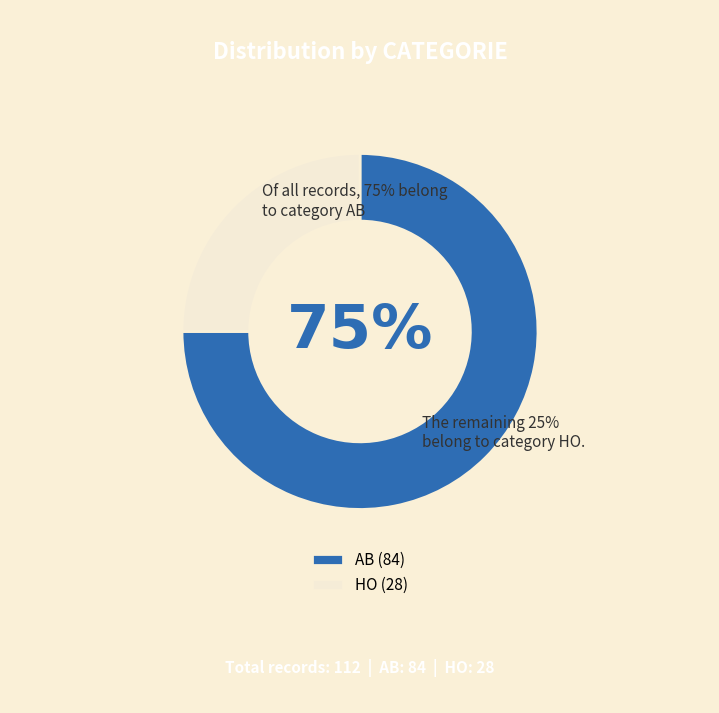

True or false: HO accounts for 34% of the total.

False